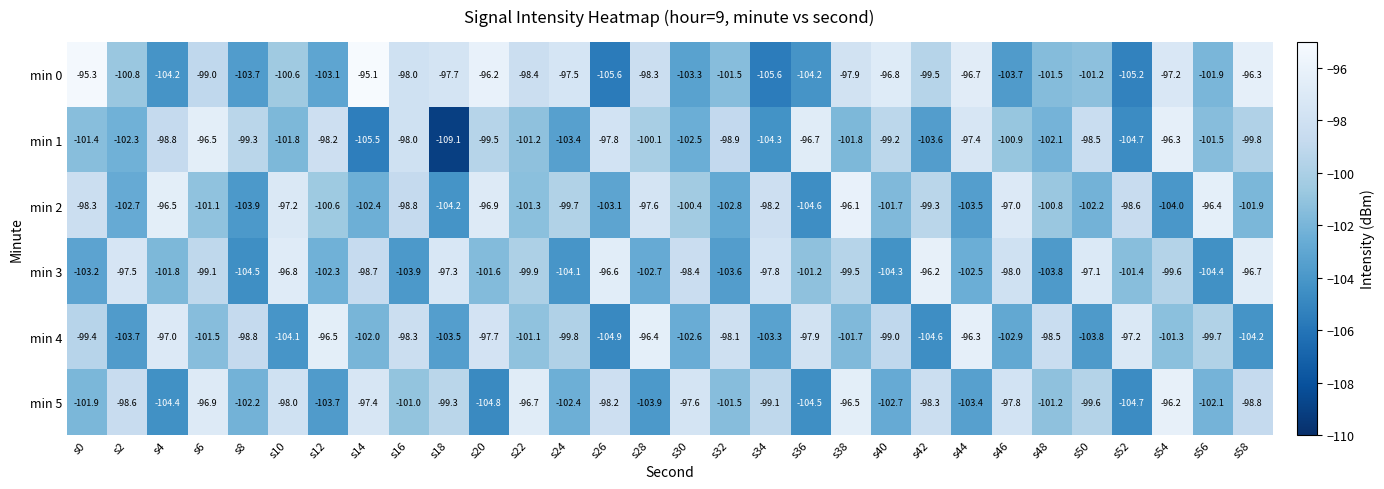

What is the minimum value shown in the chart?

-109.1